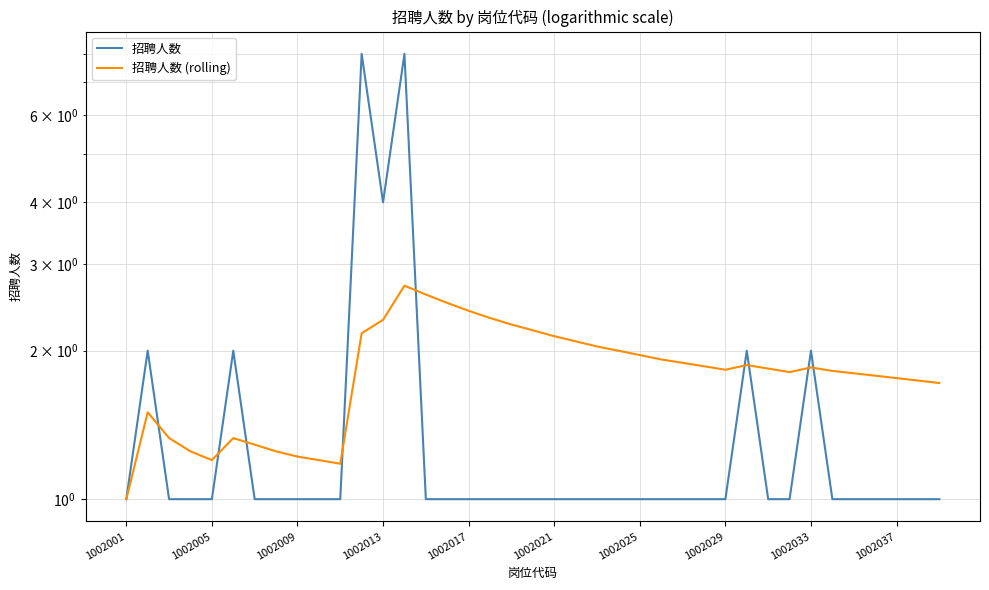

At how many categories does at least one series exceed 5?

2